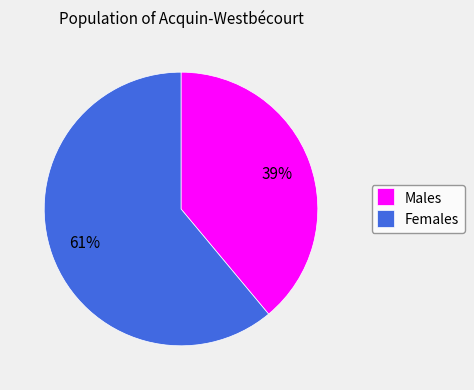

Which slice represents more than half of the pie?

Females